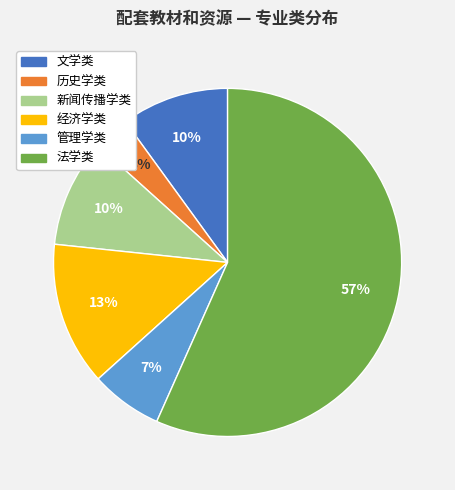

What is the ratio of the value at 新闻传播学类 to the value at 文学类?

1.0